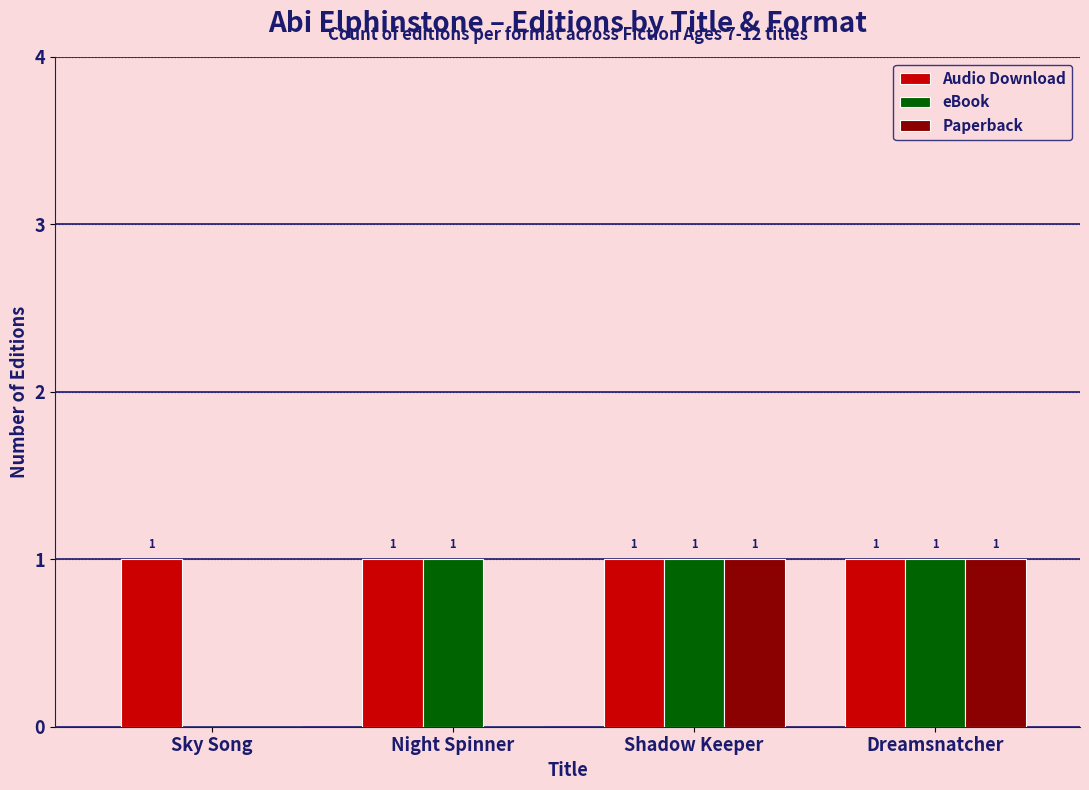

What is the maximum value for eBook?

1